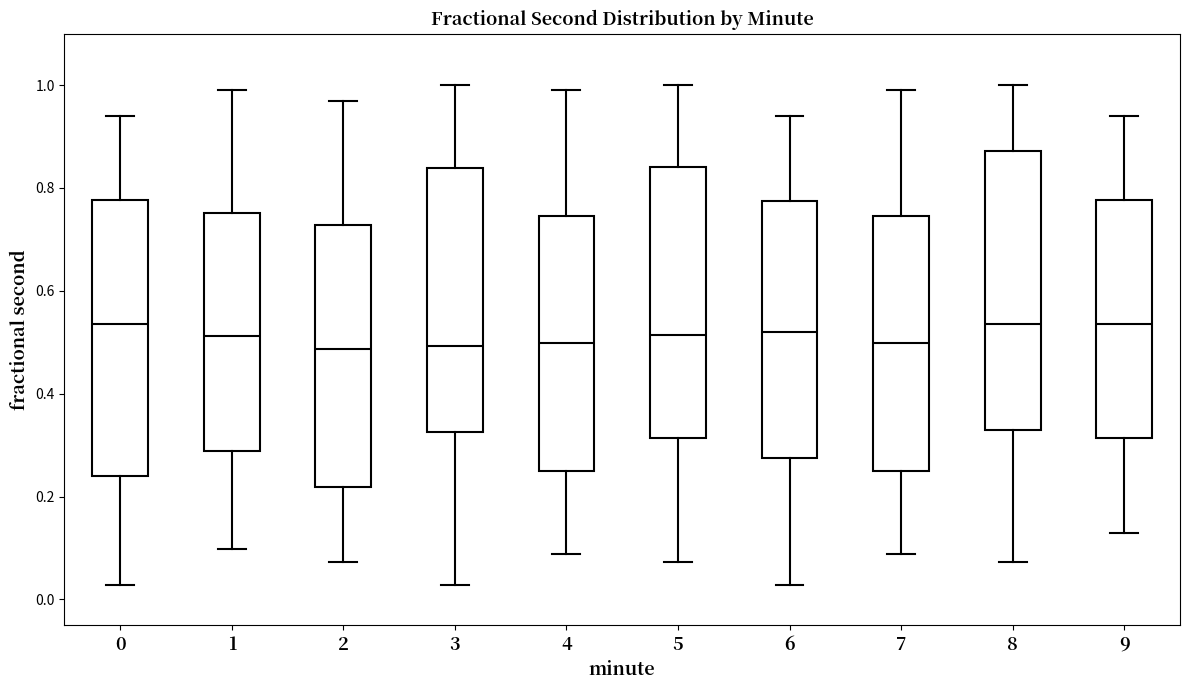

Reading left to right, transcribe this box plot: for each box, give where its median line is, the range the box spans, and where its two whiskers end, as read against the y-axis. The values are not printed on the chart, so give them approximately, as read against the axis.

0: median 0.54, box 0.24 to 0.78, whiskers 0.02 to 0.94
1: median 0.52, box 0.28 to 0.76, whiskers 0.10 to 1.00
2: median 0.48, box 0.22 to 0.72, whiskers 0.08 to 0.96
3: median 0.50, box 0.32 to 0.84, whiskers 0.02 to 1.00
4: median 0.50, box 0.24 to 0.74, whiskers 0.08 to 1.00
5: median 0.52, box 0.32 to 0.84, whiskers 0.08 to 1.00
6: median 0.52, box 0.28 to 0.78, whiskers 0.02 to 0.94
7: median 0.50, box 0.24 to 0.74, whiskers 0.08 to 1.00
8: median 0.54, box 0.32 to 0.88, whiskers 0.08 to 1.00
9: median 0.54, box 0.32 to 0.78, whiskers 0.12 to 0.94